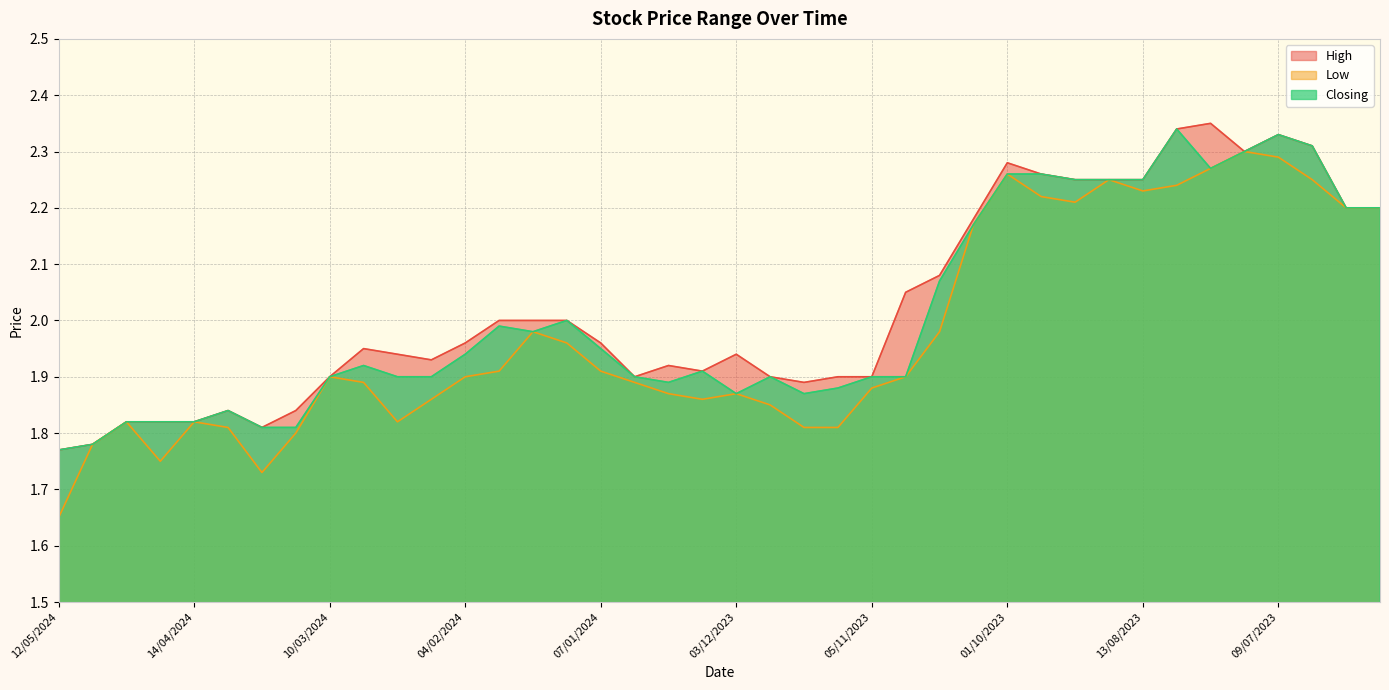

What is the difference between the maximum and second lowest values in the Low series?

0.6